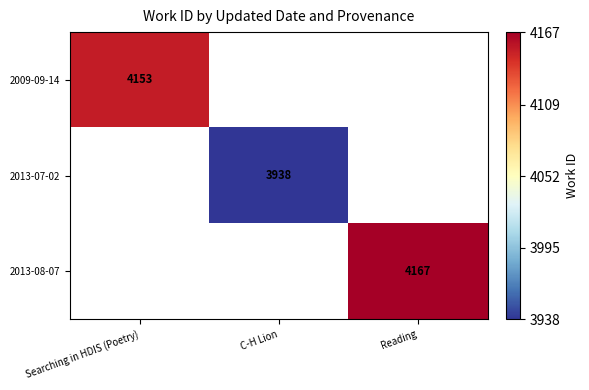

The value of 2013-08-07 at Reading is 6338. True or false?

False